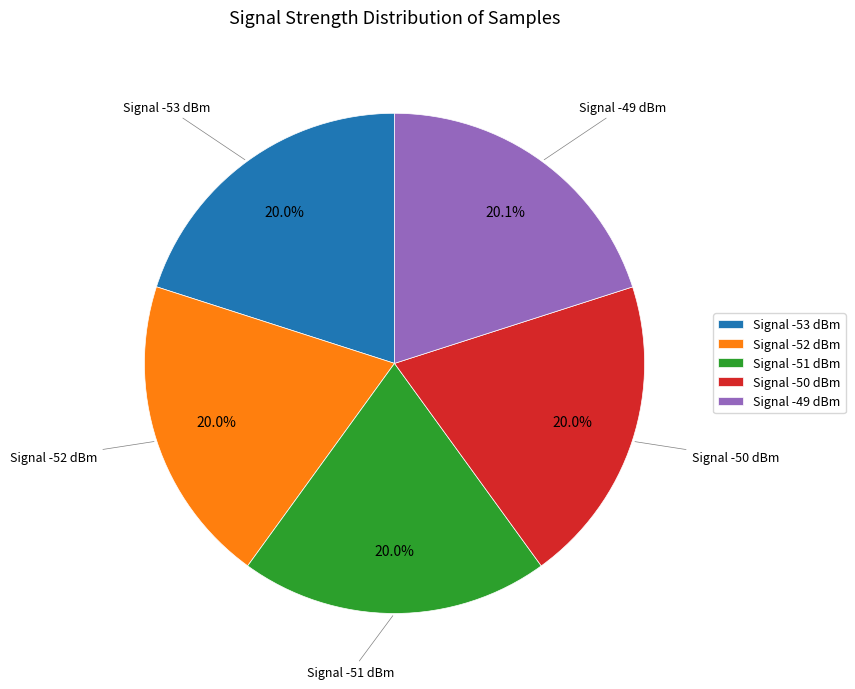

Is there a majority slice in this chart?

No